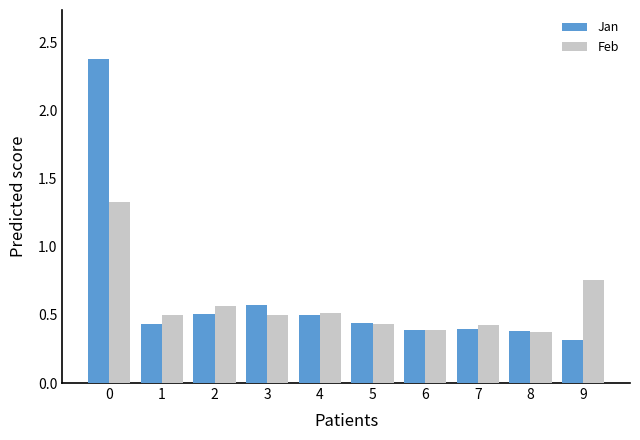

True or false: Jan has a value of 1.1 at 0.

False